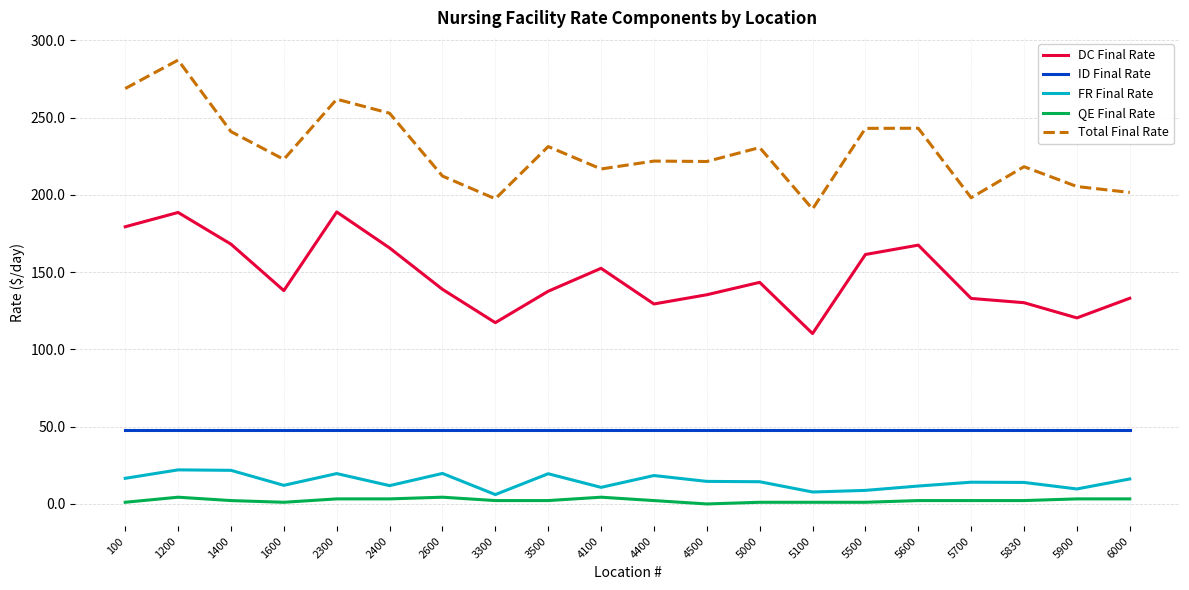

At which label does FR Final Rate first exceed 14?

100